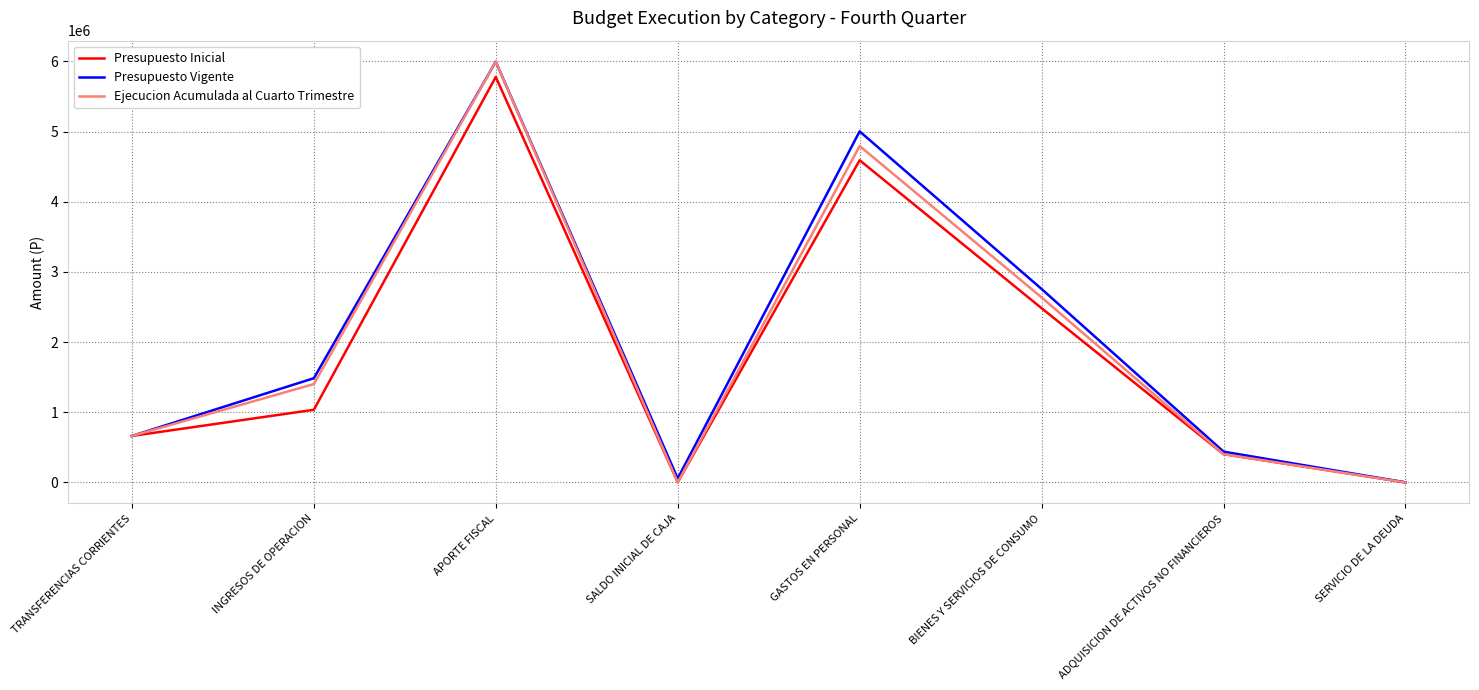

What is the total value across all series at GASTOS EN PERSONAL?

14390381